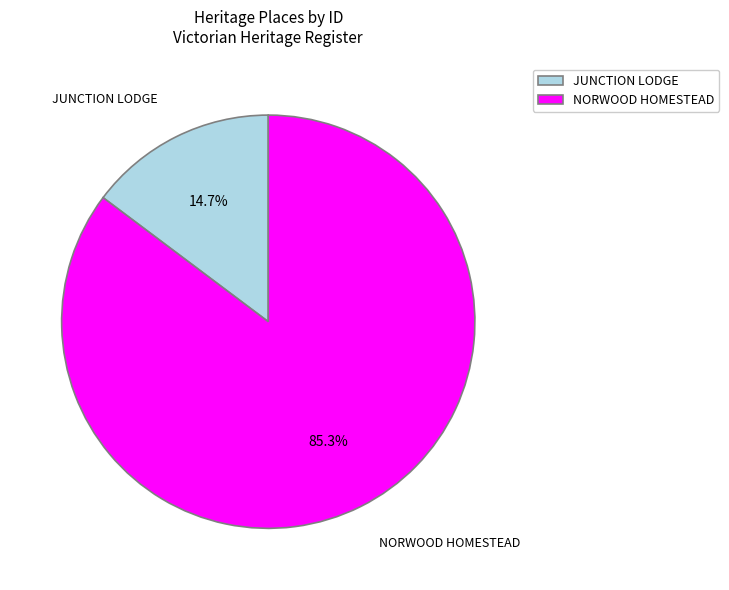

Which has a higher value, JUNCTION LODGE or NORWOOD HOMESTEAD?

NORWOOD HOMESTEAD